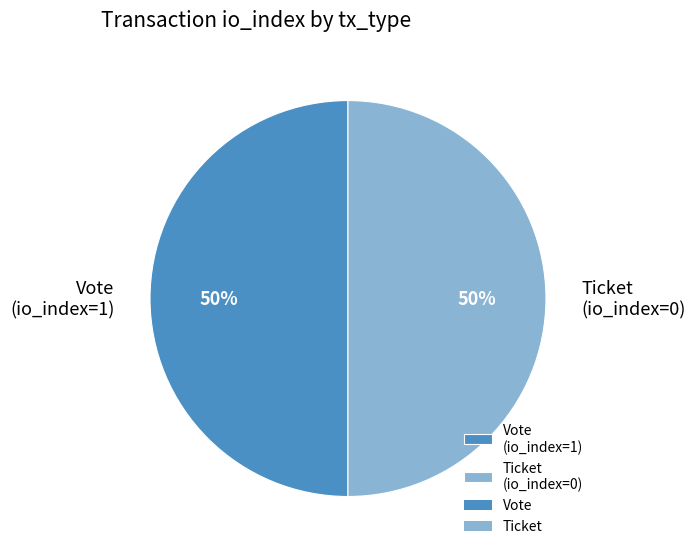

Do Vote (io_index=1) and Ticket (io_index=0) together represent more than half of the pie?

Yes